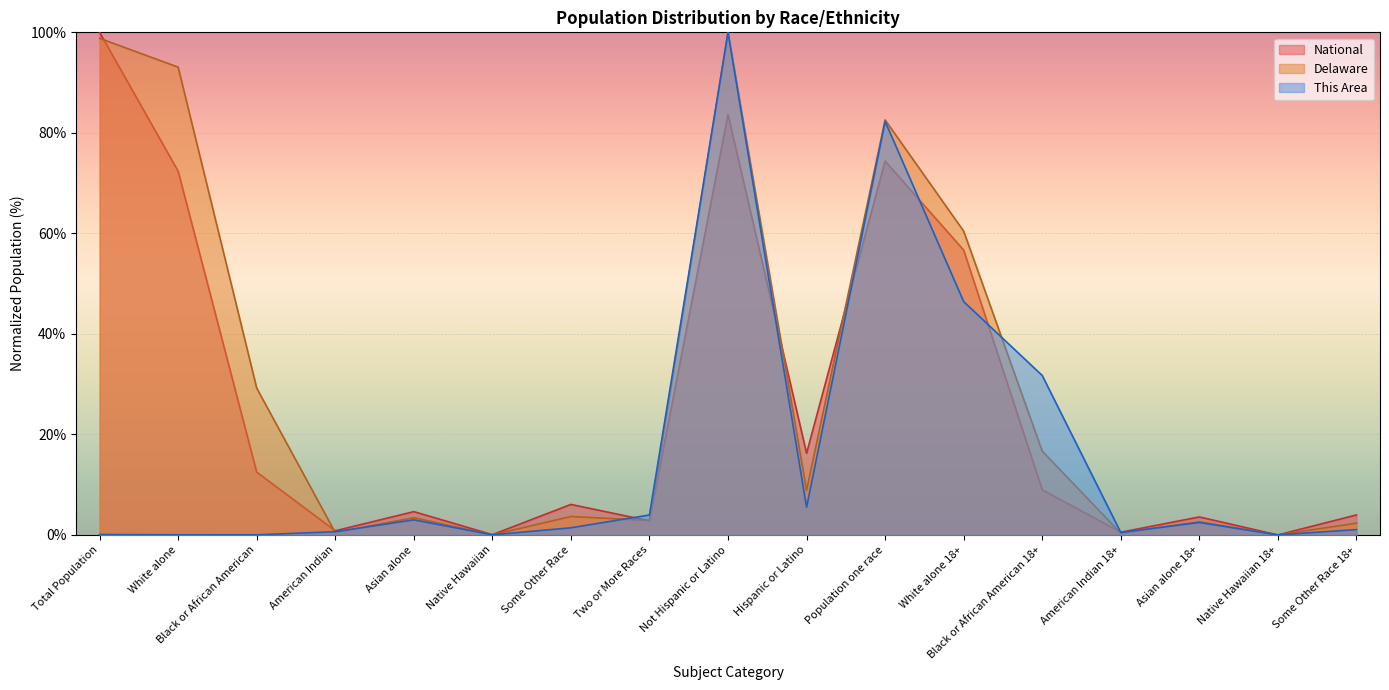

Reading left to right, transcribe all the data shown in this chart.

This Area: 0.1	0.0	0.0	0.6	3.0	0.0	1.4	4.0	100.0	5.5	82.3	46.4	31.7	0.5	2.5	0.0	1.1
Delaware: 98.8	93.1	29.2	0.5	3.4	0.0	3.7	2.9	100.0	8.8	82.6	60.4	16.7	0.3	2.6	0.0	2.3
National: 100.0	72.4	12.5	0.8	4.6	0.1	6.1	2.8	83.6	16.2	74.4	56.7	9.0	0.5	3.6	0.0	4.0